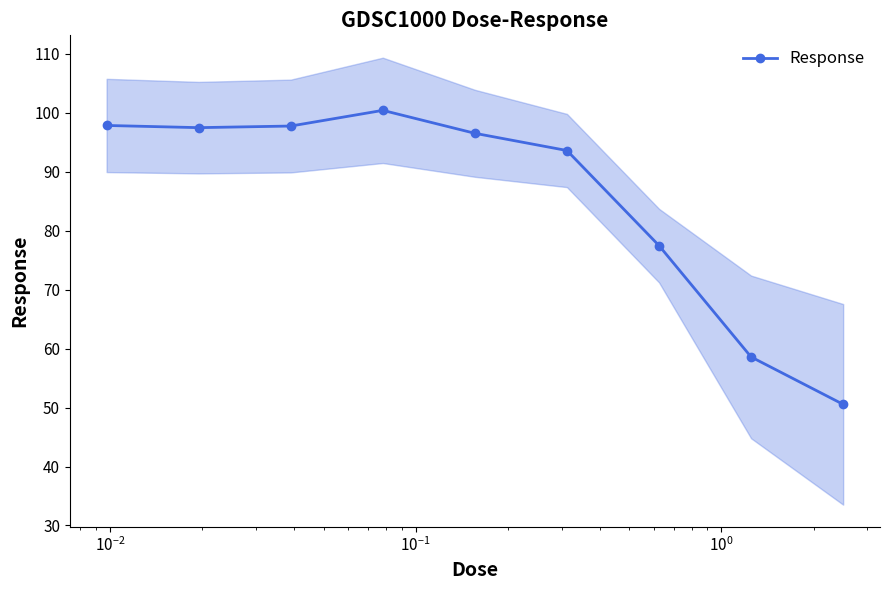

In Response, how many points are lower than both neighbors (excluding endpoints)?

1